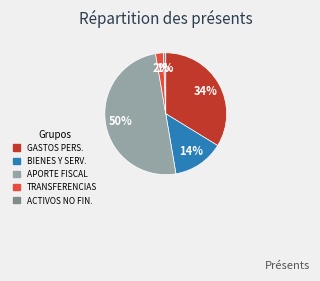

Count the number of slices in the pie.

5